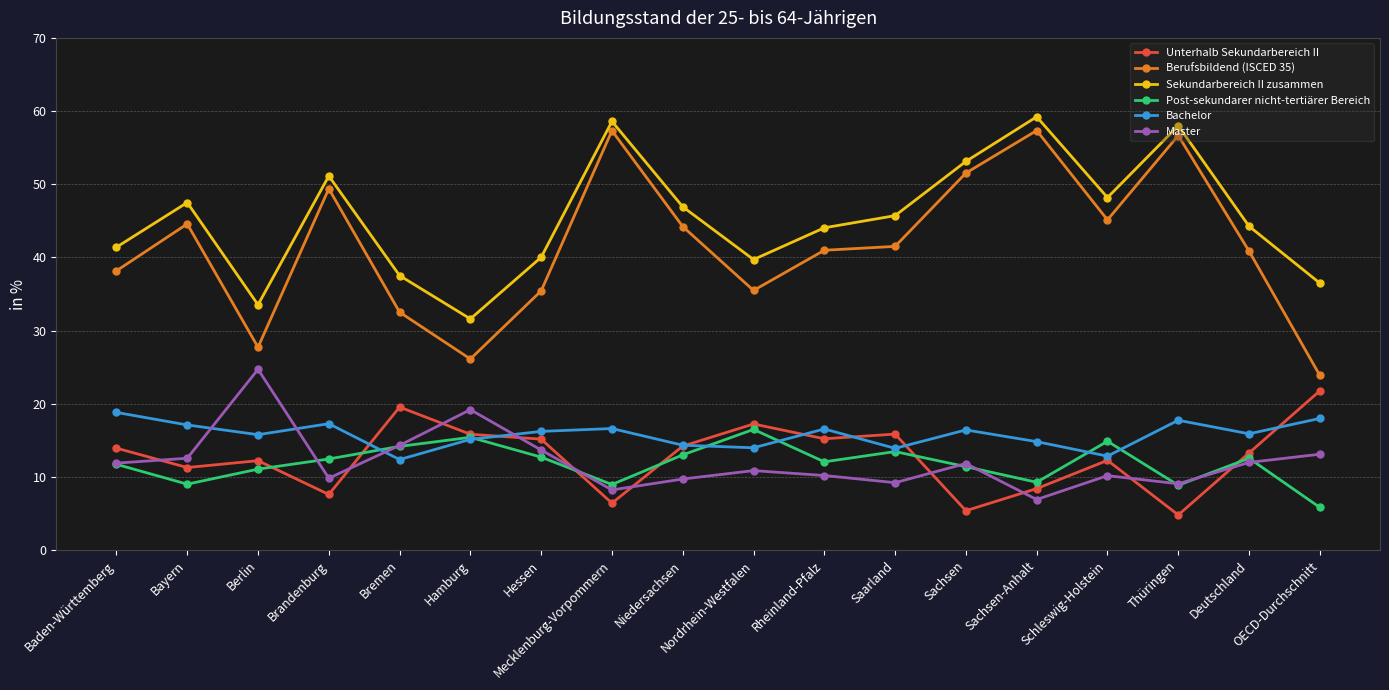

Which series has the largest total across all categories?

Sekundarbereich II zusammen